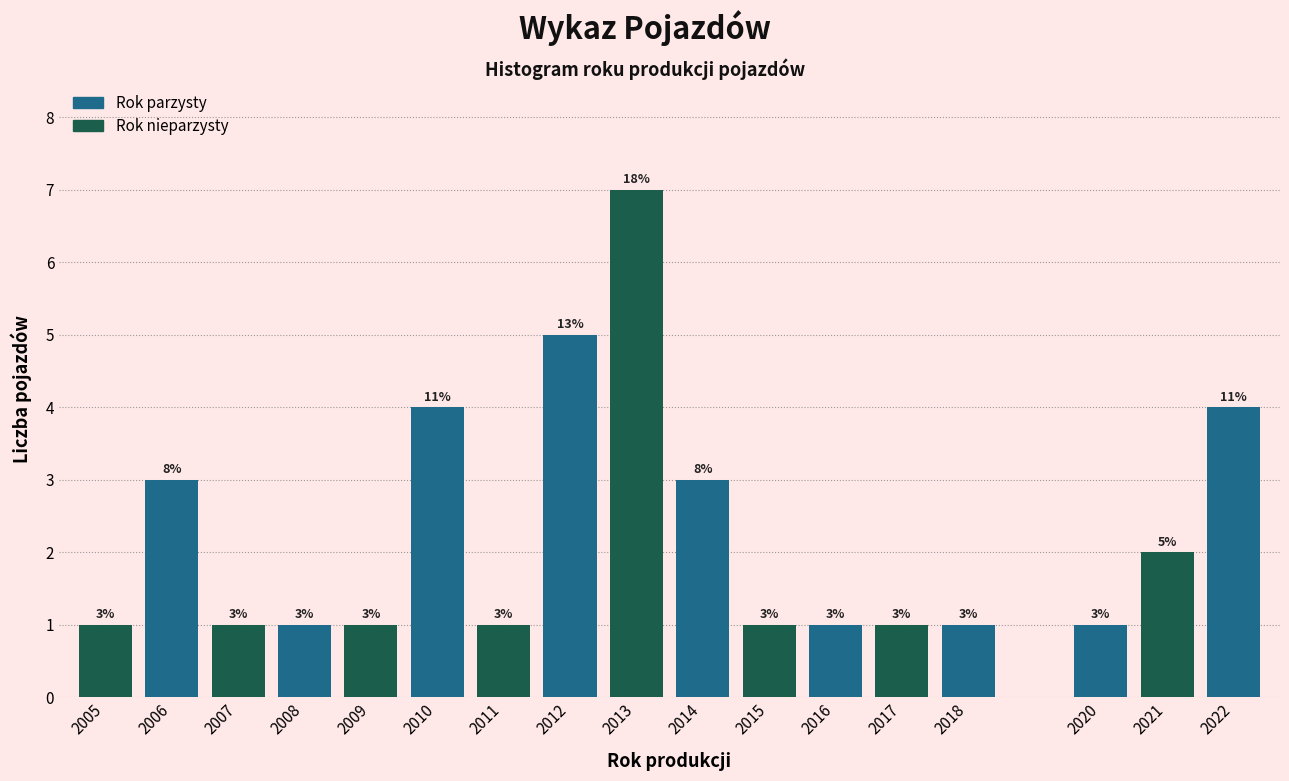

Reading right to left, extract all data points from this chart.

2022=4	2021=2	2020=1	2018=1	2017=1	2016=1	2015=1	2014=3	2013=7	2012=5	2011=1	2010=4	2009=1	2008=1	2007=1	2006=3	2005=1